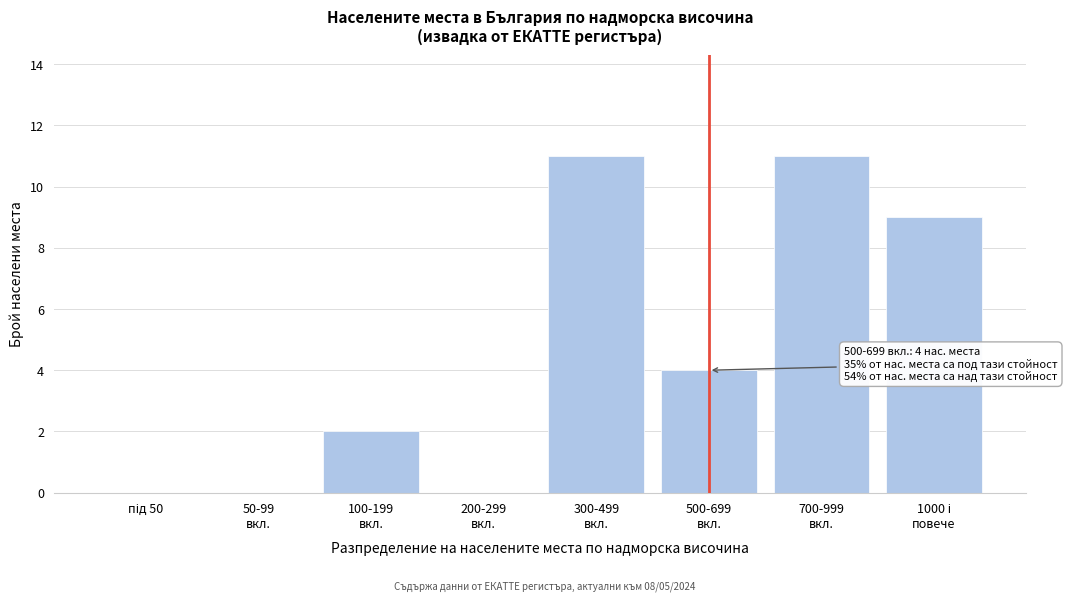

What is the maximum value shown in the chart?

11